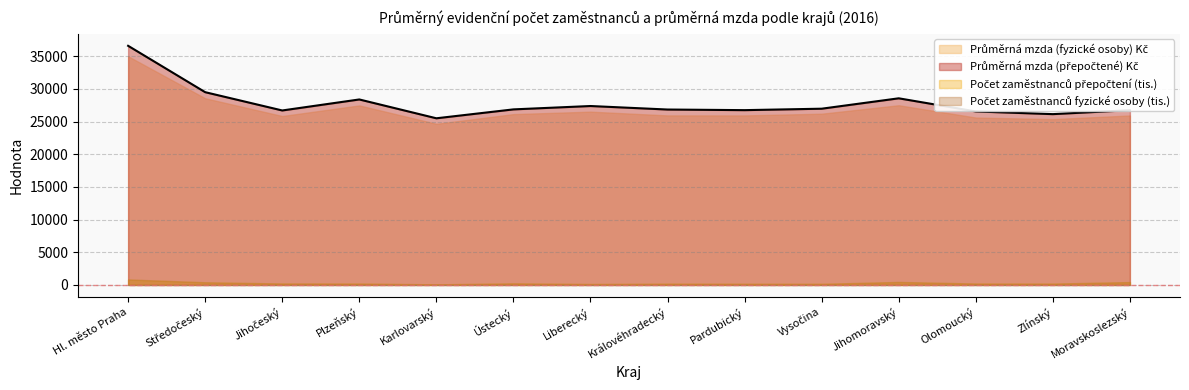

How many interior local valleys does the Počet zaměstnanců přepočtení (tis.) series have?

4